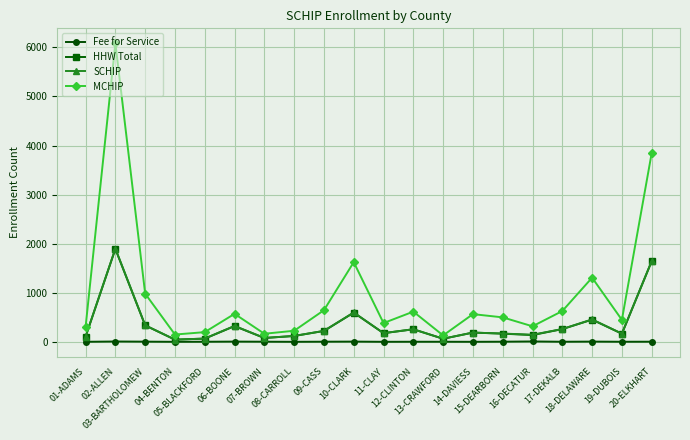

Which series has the largest total across all categories?

MCHIP